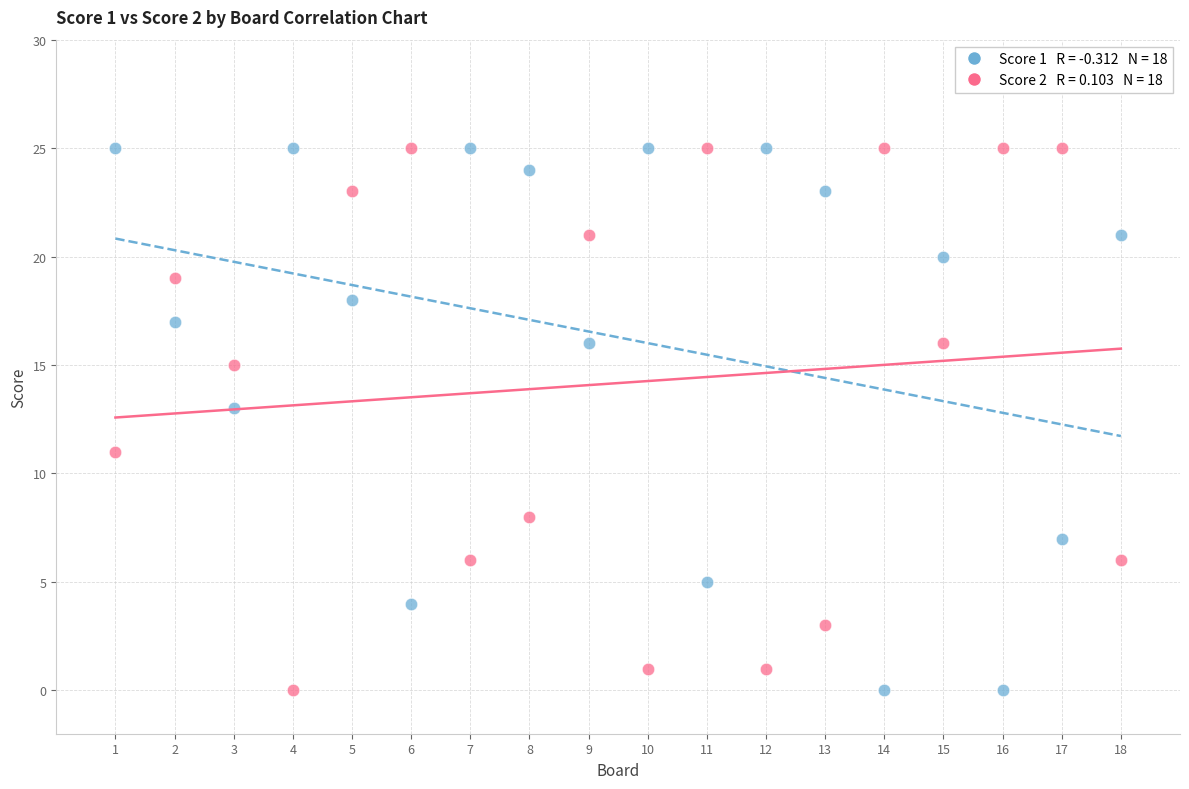

Across all data points, what is the range of Y values (max minus min)?

25